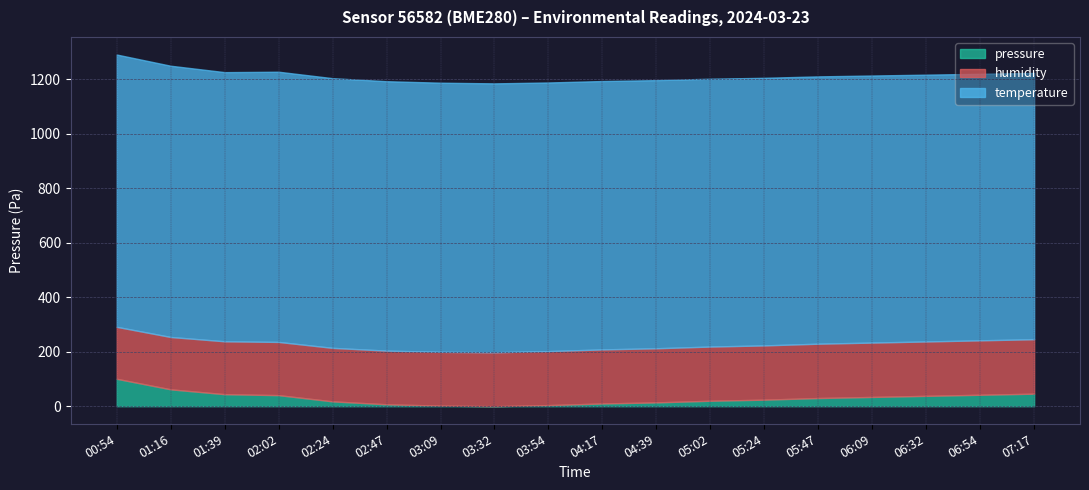

Where is the first local minimum for pressure?

03:32